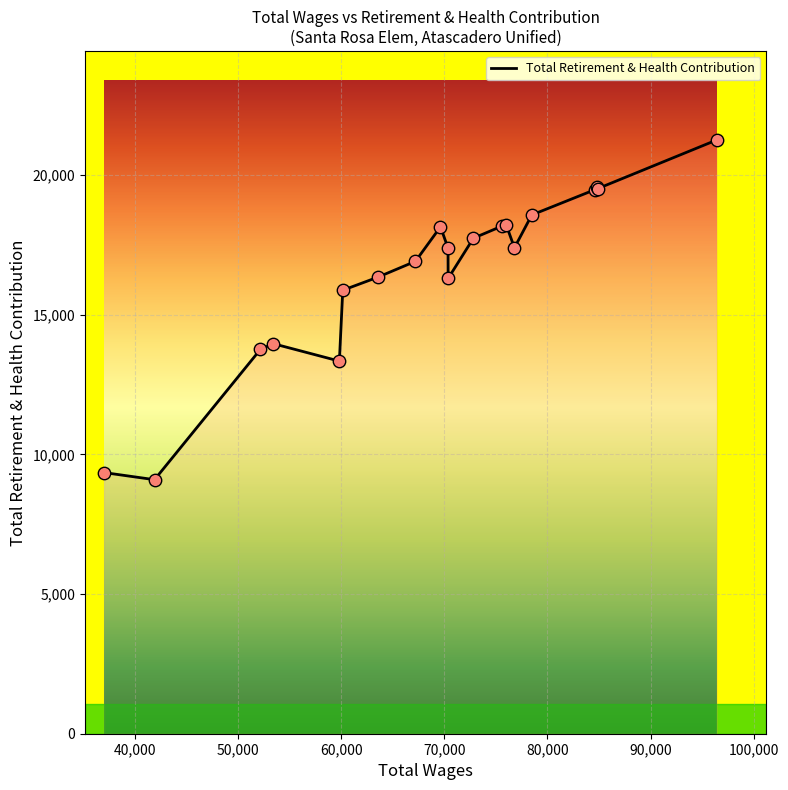

What is the greatest value displayed?

21261